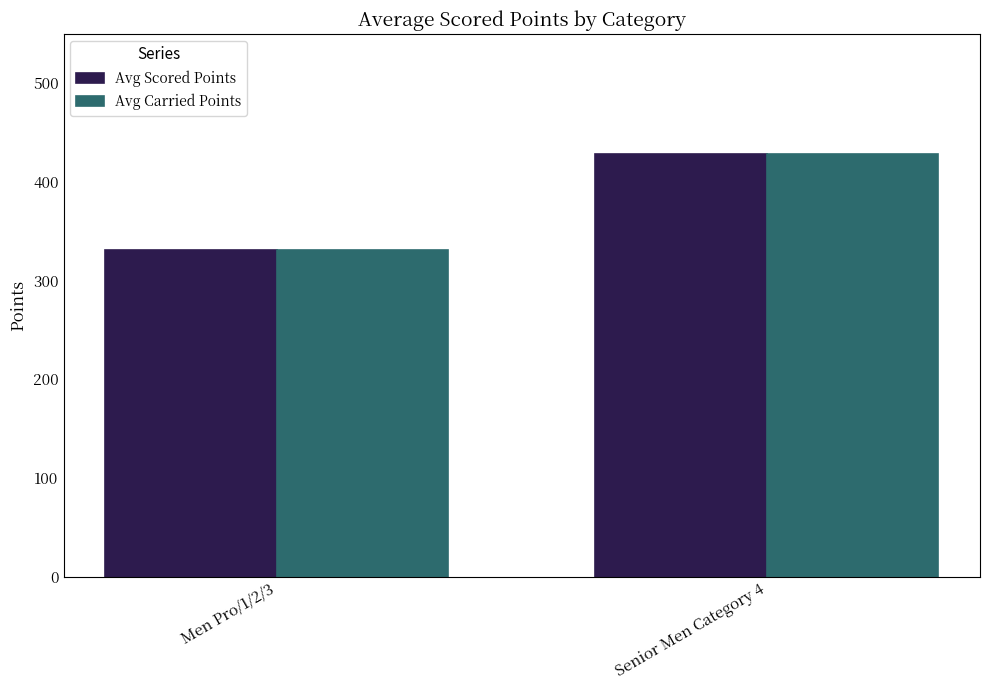

At which category is the sum across all series the highest?

Senior Men Category 4